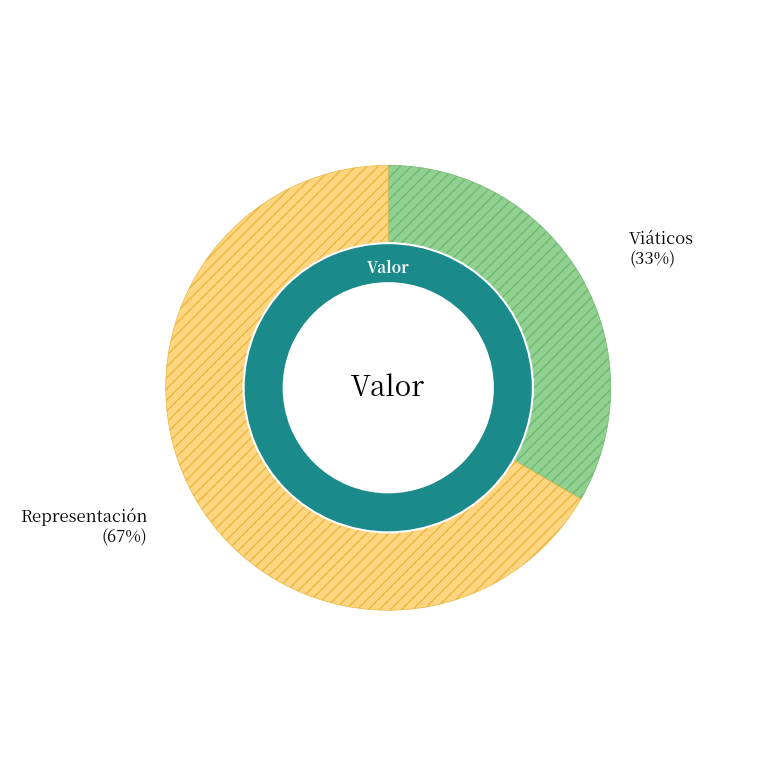

To the nearest percent, what is the combined percentage of Representación and Viáticos?

100%